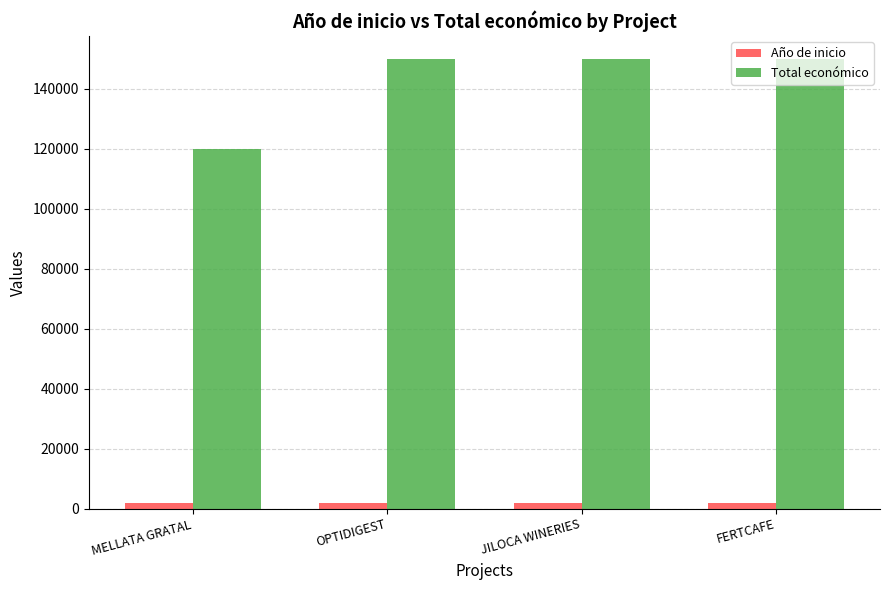

What is the sum of the Total económico values at OPTIDIGEST and MELLATA GRATAL?

270000